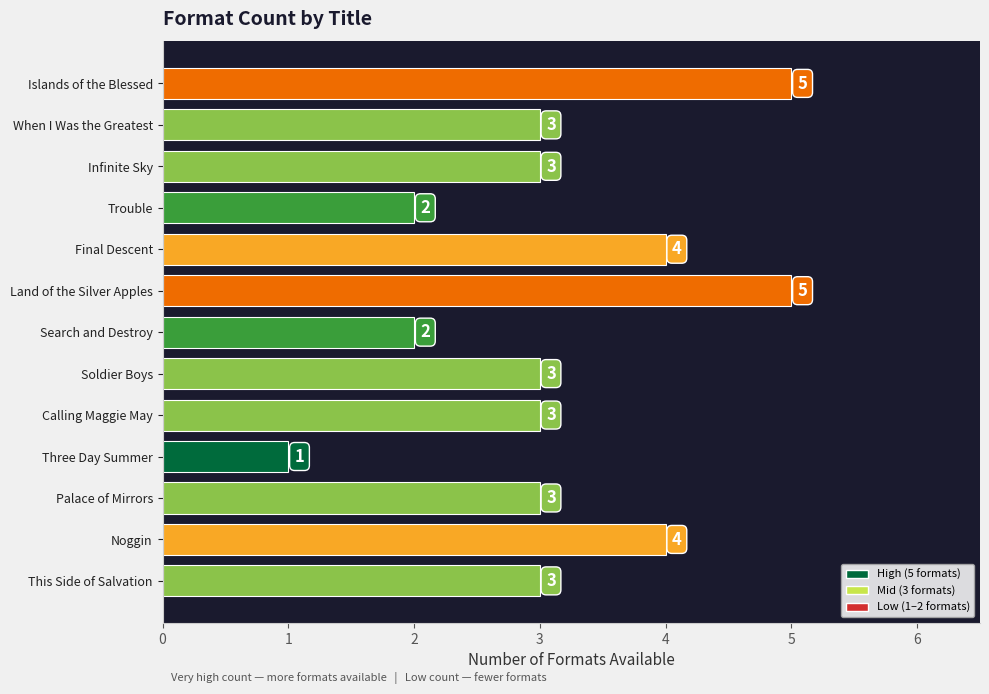

What is the average value?

3